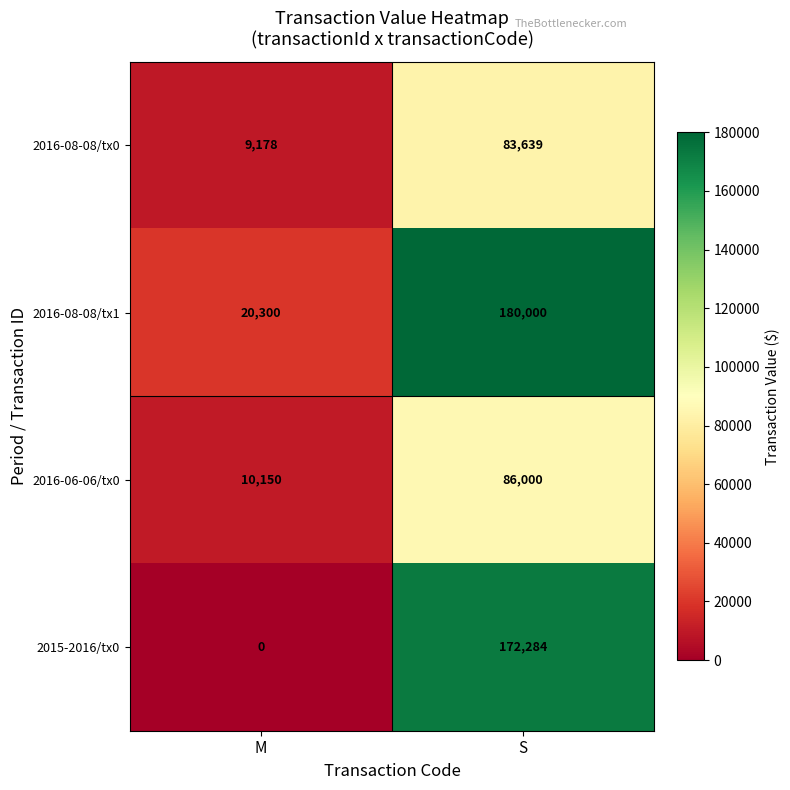

Which series has the largest range (max minus min)?

2015-2016/tx0